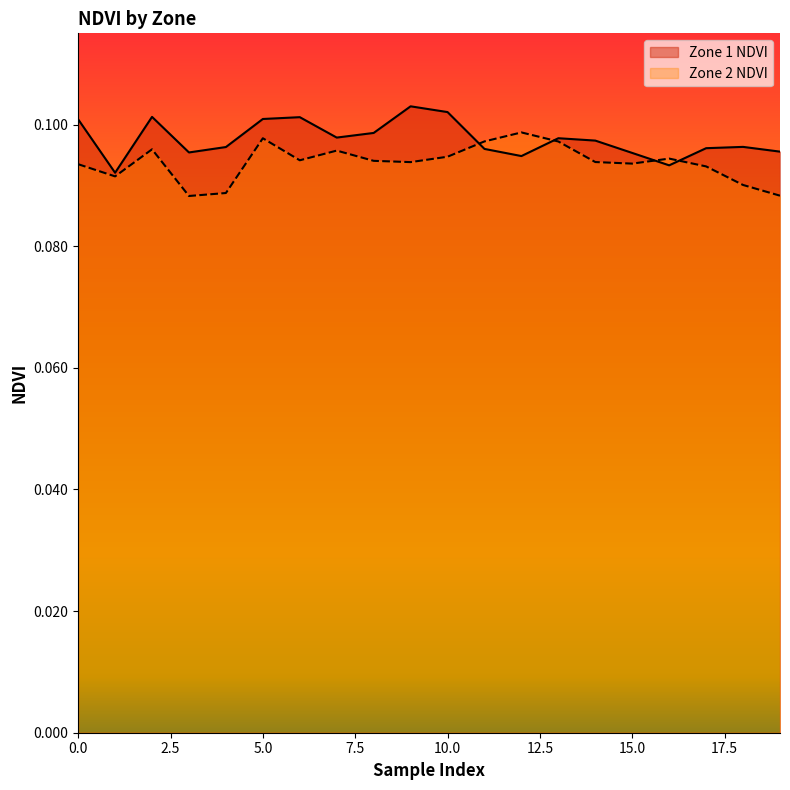

Is the value of Zone 1 NDVI at 5 greater than the value of Zone 2 NDVI at 18?

Yes